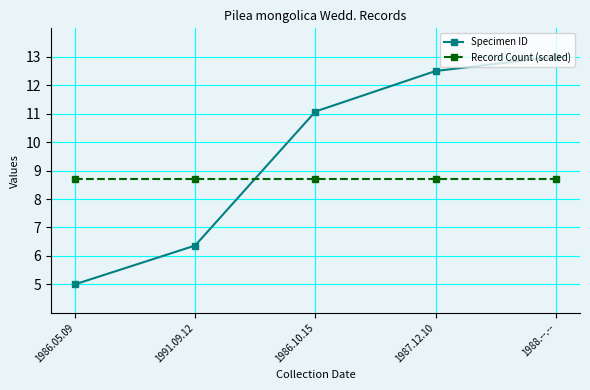

True or false: Record Count (scaled) has a value of 5.1 at 1988.--.--.

False